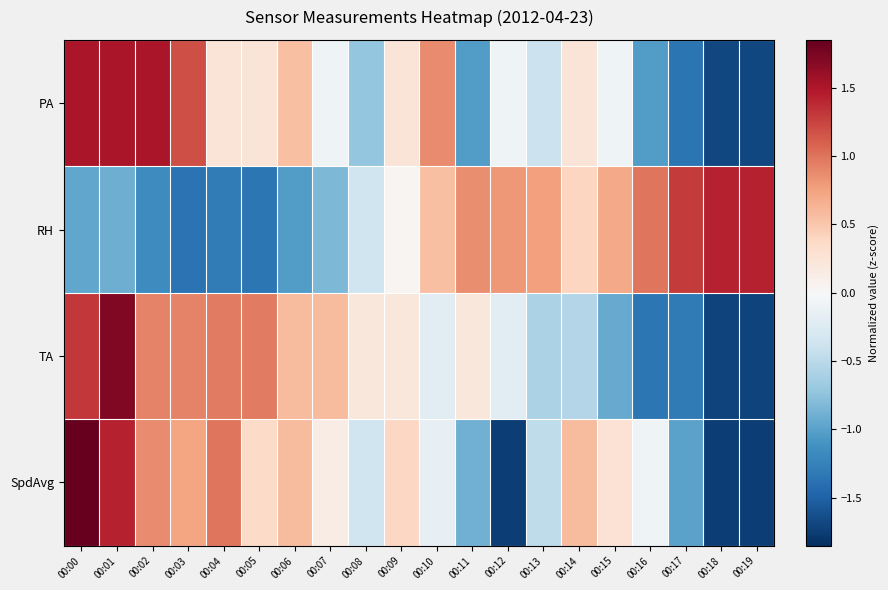

Which has a higher value, 00:06 or 00:05?

00:06